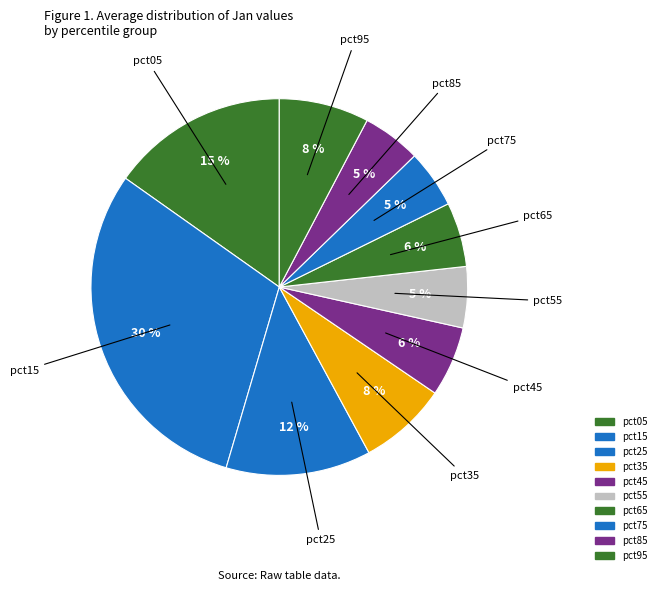

Count the number of slices in the pie.

10